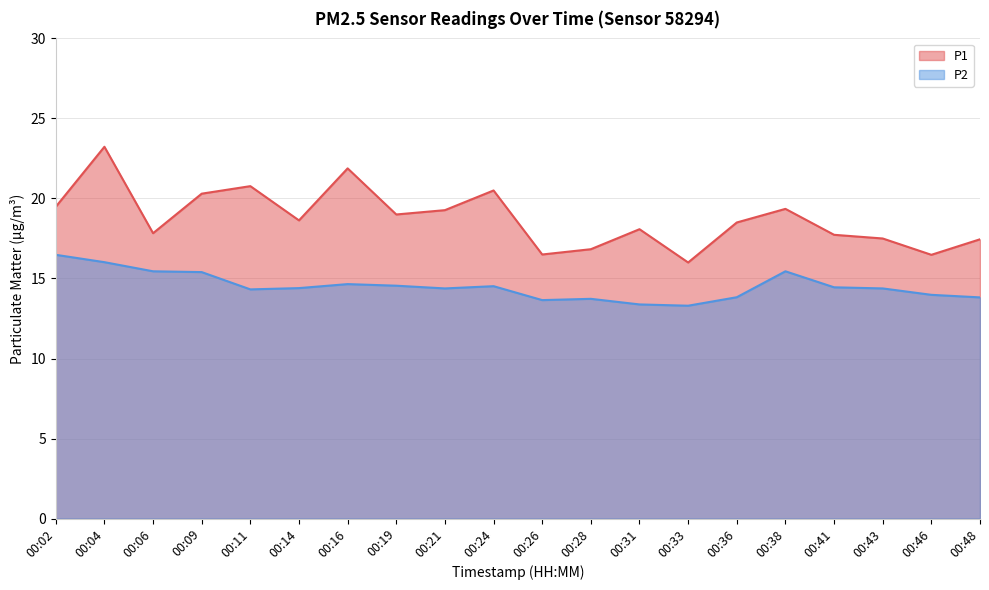

Which has a higher value, 00:11 or 00:38?

00:11